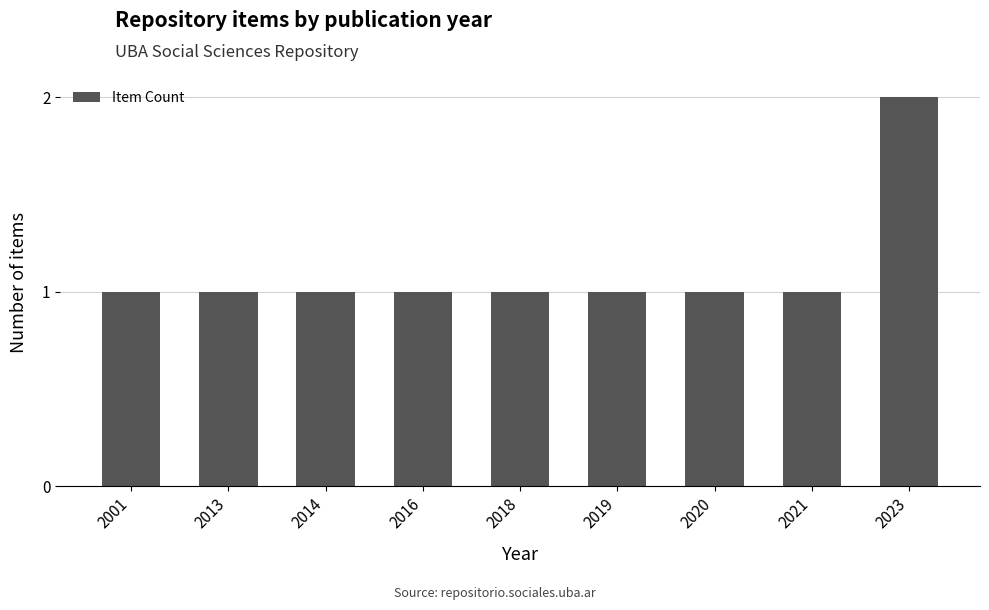

What is the maximum value shown in the chart?

2